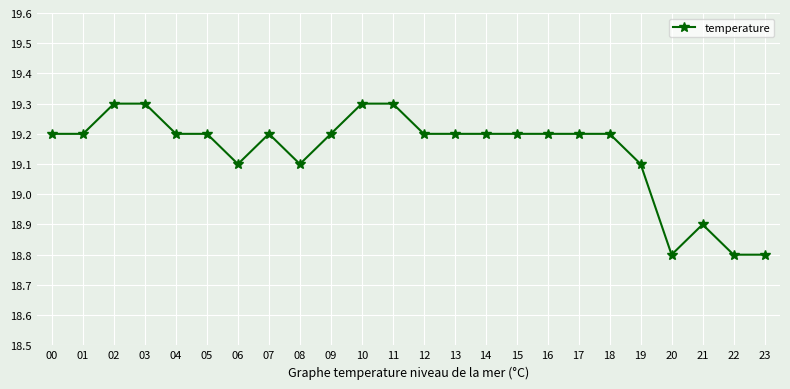

What is the ratio of the value at 07 to the value at 17?

1.0